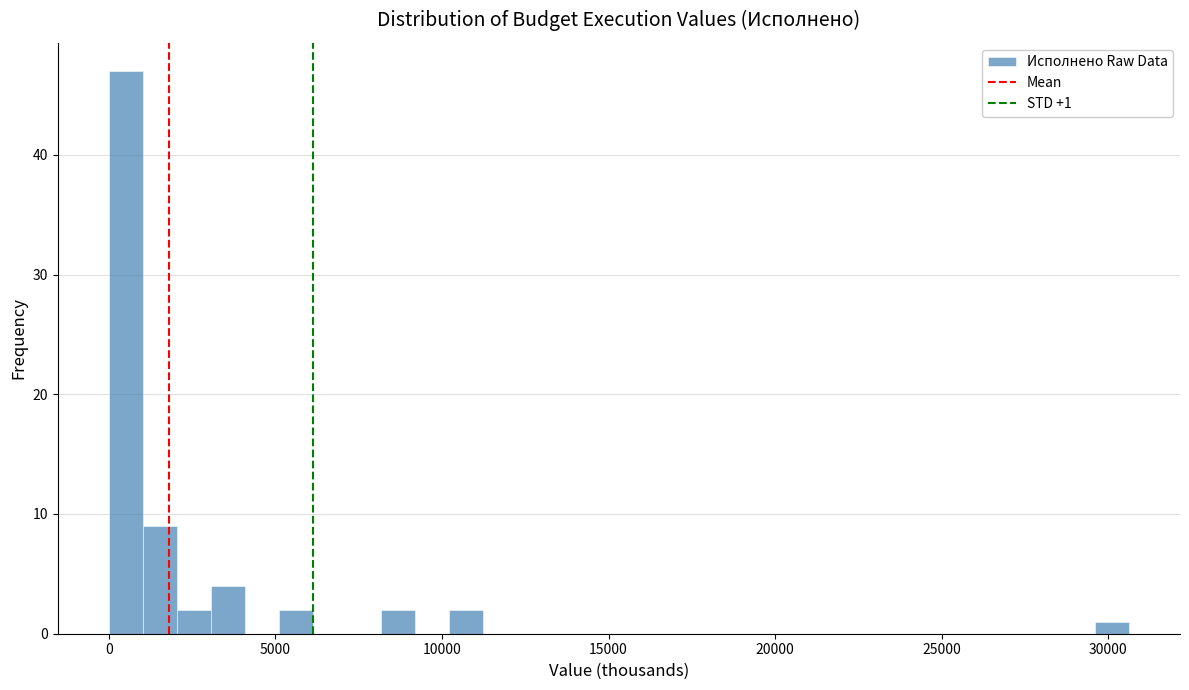

Read against the x-axis, roughly where is the centre of the tallest bar?

500